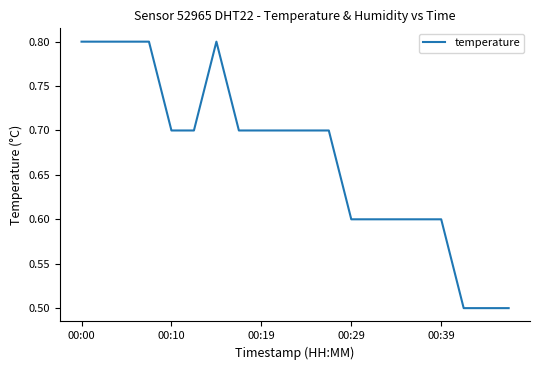

What is the maximum value shown in the chart?

0.8